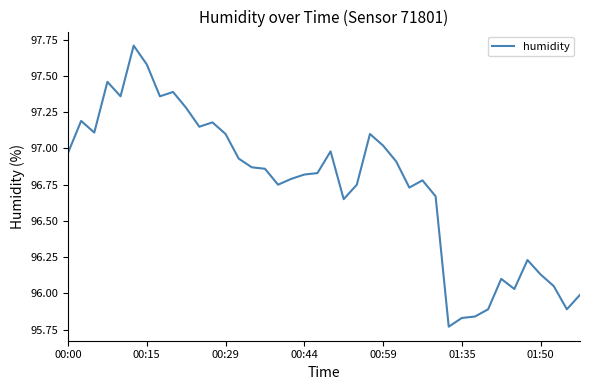

What is the greatest value displayed?

97.7